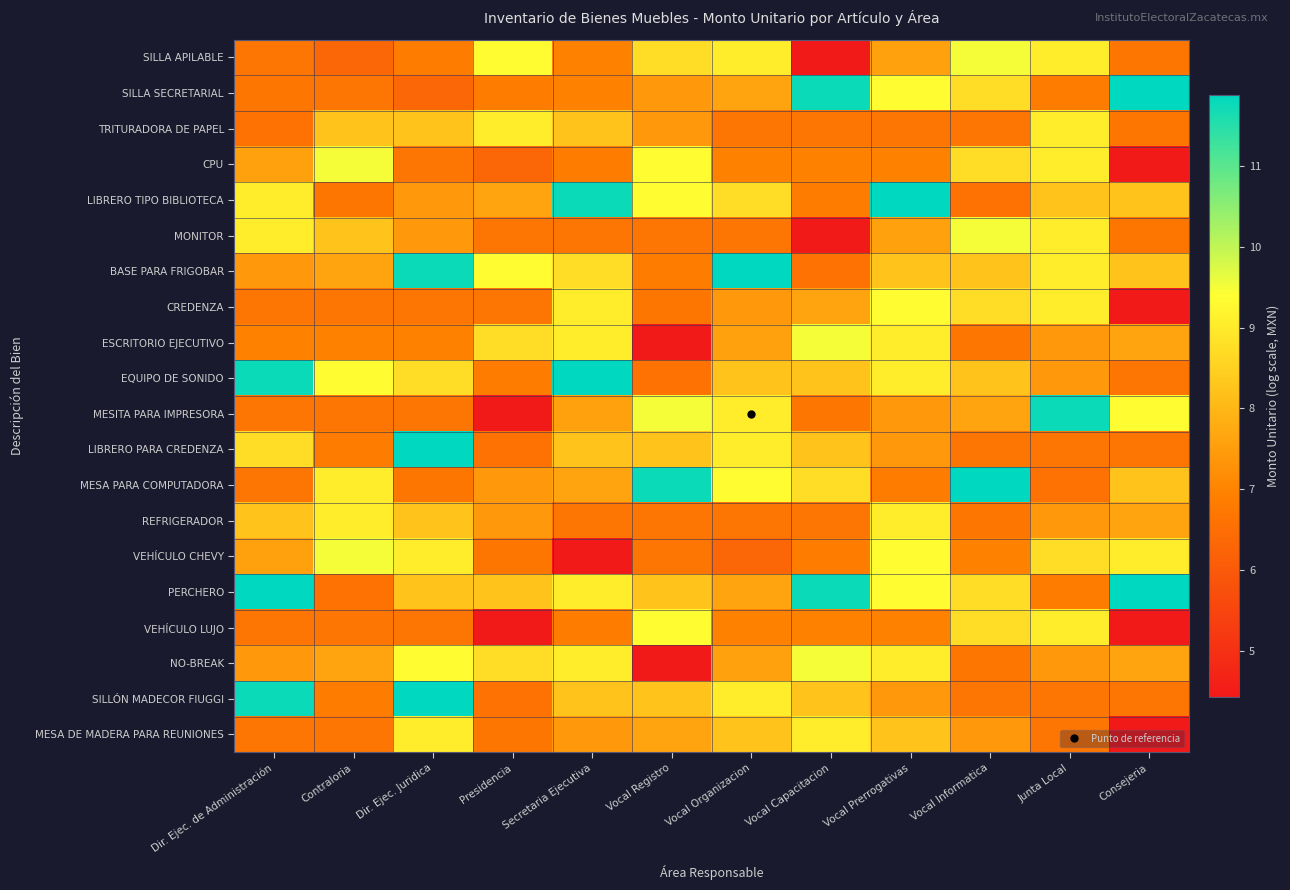

Reading left to right, what are all the values shown in this chart?

SILLA APILABLE: Dir. Ejec. de Administración=6.7	Contraloria=6.3	Dir. Ejec. Juridica=6.9	Presidencia=9.4	Secretaria Ejecutiva=7.0	Vocal Registro=8.7	Vocal Organizacion=9.1	Vocal Capacitacion=4.4	Vocal Prerrogativas=7.6	Vocal Informatica=9.5	Junta Local=9.1	Consejeria=6.7
SILLA SECRETARIAL: Dir. Ejec. de Administración=6.7	Contraloria=6.7	Dir. Ejec. Juridica=6.3	Presidencia=6.9	Secretaria Ejecutiva=7.0	Vocal Registro=7.4	Vocal Organizacion=7.6	Vocal Capacitacion=11.8	Vocal Prerrogativas=9.4	Vocal Informatica=8.7	Junta Local=6.8	Consejeria=11.9
TRITURADORA DE PAPEL: Dir. Ejec. de Administración=6.6	Contraloria=8.2	Dir. Ejec. Juridica=8.2	Presidencia=9.1	Secretaria Ejecutiva=8.2	Vocal Registro=7.4	Vocal Organizacion=6.7	Vocal Capacitacion=6.7	Vocal Prerrogativas=6.7	Vocal Informatica=6.7	Junta Local=9.1	Consejeria=6.7
CPU: Dir. Ejec. de Administración=7.6	Contraloria=9.5	Dir. Ejec. Juridica=6.7	Presidencia=6.3	Secretaria Ejecutiva=6.9	Vocal Registro=9.4	Vocal Organizacion=7.0	Vocal Capacitacion=7.0	Vocal Prerrogativas=7.0	Vocal Informatica=8.7	Junta Local=9.1	Consejeria=4.4
LIBRERO TIPO BIBLIOTECA: Dir. Ejec. de Administración=9.1	Contraloria=6.7	Dir. Ejec. Juridica=7.4	Presidencia=7.6	Secretaria Ejecutiva=11.8	Vocal Registro=9.4	Vocal Organizacion=8.7	Vocal Capacitacion=6.8	Vocal Prerrogativas=11.9	Vocal Informatica=6.6	Junta Local=8.2	Consejeria=8.2
MONITOR: Dir. Ejec. de Administración=9.1	Contraloria=8.2	Dir. Ejec. Juridica=7.4	Presidencia=6.7	Secretaria Ejecutiva=6.7	Vocal Registro=6.7	Vocal Organizacion=6.7	Vocal Capacitacion=4.4	Vocal Prerrogativas=7.6	Vocal Informatica=9.5	Junta Local=9.1	Consejeria=6.7
BASE PARA FRIGOBAR: Dir. Ejec. de Administración=7.4	Contraloria=7.6	Dir. Ejec. Juridica=11.8	Presidencia=9.4	Secretaria Ejecutiva=8.7	Vocal Registro=6.8	Vocal Organizacion=11.9	Vocal Capacitacion=6.6	Vocal Prerrogativas=8.2	Vocal Informatica=8.2	Junta Local=9.1	Consejeria=8.2
CREDENZA: Dir. Ejec. de Administración=6.7	Contraloria=6.7	Dir. Ejec. Juridica=6.7	Presidencia=6.7	Secretaria Ejecutiva=9.1	Vocal Registro=6.7	Vocal Organizacion=7.4	Vocal Capacitacion=7.6	Vocal Prerrogativas=9.4	Vocal Informatica=8.7	Junta Local=9.1	Consejeria=4.4
ESCRITORIO EJECUTIVO: Dir. Ejec. de Administración=7.0	Contraloria=7.0	Dir. Ejec. Juridica=7.0	Presidencia=8.7	Secretaria Ejecutiva=9.1	Vocal Registro=4.4	Vocal Organizacion=7.6	Vocal Capacitacion=9.5	Vocal Prerrogativas=9.1	Vocal Informatica=6.7	Junta Local=7.4	Consejeria=7.6
EQUIPO DE SONIDO: Dir. Ejec. de Administración=11.8	Contraloria=9.4	Dir. Ejec. Juridica=8.7	Presidencia=6.8	Secretaria Ejecutiva=11.9	Vocal Registro=6.6	Vocal Organizacion=8.2	Vocal Capacitacion=8.2	Vocal Prerrogativas=9.1	Vocal Informatica=8.2	Junta Local=7.4	Consejeria=6.7
MESITA PARA IMPRESORA: Dir. Ejec. de Administración=6.7	Contraloria=6.7	Dir. Ejec. Juridica=6.7	Presidencia=4.4	Secretaria Ejecutiva=7.6	Vocal Registro=9.5	Vocal Organizacion=9.1	Vocal Capacitacion=6.7	Vocal Prerrogativas=7.4	Vocal Informatica=7.6	Junta Local=11.8	Consejeria=9.4
LIBRERO PARA CREDENZA: Dir. Ejec. de Administración=8.7	Contraloria=6.8	Dir. Ejec. Juridica=11.9	Presidencia=6.6	Secretaria Ejecutiva=8.2	Vocal Registro=8.2	Vocal Organizacion=9.1	Vocal Capacitacion=8.2	Vocal Prerrogativas=7.4	Vocal Informatica=6.7	Junta Local=6.7	Consejeria=6.7
MESA PARA COMPUTADORA: Dir. Ejec. de Administración=6.7	Contraloria=9.1	Dir. Ejec. Juridica=6.7	Presidencia=7.4	Secretaria Ejecutiva=7.6	Vocal Registro=11.8	Vocal Organizacion=9.4	Vocal Capacitacion=8.7	Vocal Prerrogativas=6.8	Vocal Informatica=11.9	Junta Local=6.6	Consejeria=8.2
REFRIGERADOR: Dir. Ejec. de Administración=8.2	Contraloria=9.1	Dir. Ejec. Juridica=8.2	Presidencia=7.4	Secretaria Ejecutiva=6.7	Vocal Registro=6.7	Vocal Organizacion=6.7	Vocal Capacitacion=6.7	Vocal Prerrogativas=9.1	Vocal Informatica=6.7	Junta Local=7.4	Consejeria=7.6
VEHÍCULO CHEVY: Dir. Ejec. de Administración=7.6	Contraloria=9.5	Dir. Ejec. Juridica=9.1	Presidencia=6.7	Secretaria Ejecutiva=4.4	Vocal Registro=6.7	Vocal Organizacion=6.3	Vocal Capacitacion=6.9	Vocal Prerrogativas=9.4	Vocal Informatica=7.0	Junta Local=8.7	Consejeria=9.1
PERCHERO: Dir. Ejec. de Administración=11.9	Contraloria=6.6	Dir. Ejec. Juridica=8.2	Presidencia=8.2	Secretaria Ejecutiva=9.1	Vocal Registro=8.2	Vocal Organizacion=7.6	Vocal Capacitacion=11.8	Vocal Prerrogativas=9.4	Vocal Informatica=8.7	Junta Local=6.8	Consejeria=11.9
VEHÍCULO LUJO: Dir. Ejec. de Administración=6.7	Contraloria=6.7	Dir. Ejec. Juridica=6.7	Presidencia=4.4	Secretaria Ejecutiva=6.9	Vocal Registro=9.4	Vocal Organizacion=7.0	Vocal Capacitacion=7.0	Vocal Prerrogativas=7.0	Vocal Informatica=8.7	Junta Local=9.1	Consejeria=4.4
NO-BREAK: Dir. Ejec. de Administración=7.4	Contraloria=7.6	Dir. Ejec. Juridica=9.4	Presidencia=8.7	Secretaria Ejecutiva=9.1	Vocal Registro=4.4	Vocal Organizacion=7.6	Vocal Capacitacion=9.5	Vocal Prerrogativas=9.1	Vocal Informatica=6.7	Junta Local=7.4	Consejeria=7.6
SILLÓN MADECOR FIUGGI: Dir. Ejec. de Administración=11.8	Contraloria=6.8	Dir. Ejec. Juridica=11.9	Presidencia=6.6	Secretaria Ejecutiva=8.2	Vocal Registro=8.2	Vocal Organizacion=9.1	Vocal Capacitacion=8.2	Vocal Prerrogativas=7.4	Vocal Informatica=6.7	Junta Local=6.7	Consejeria=6.7
MESA DE MADERA PARA REUNIONES: Dir. Ejec. de Administración=6.7	Contraloria=6.7	Dir. Ejec. Juridica=9.1	Presidencia=6.7	Secretaria Ejecutiva=7.4	Vocal Registro=7.6	Vocal Organizacion=8.2	Vocal Capacitacion=9.1	Vocal Prerrogativas=8.2	Vocal Informatica=7.4	Junta Local=6.7	Consejeria=4.4